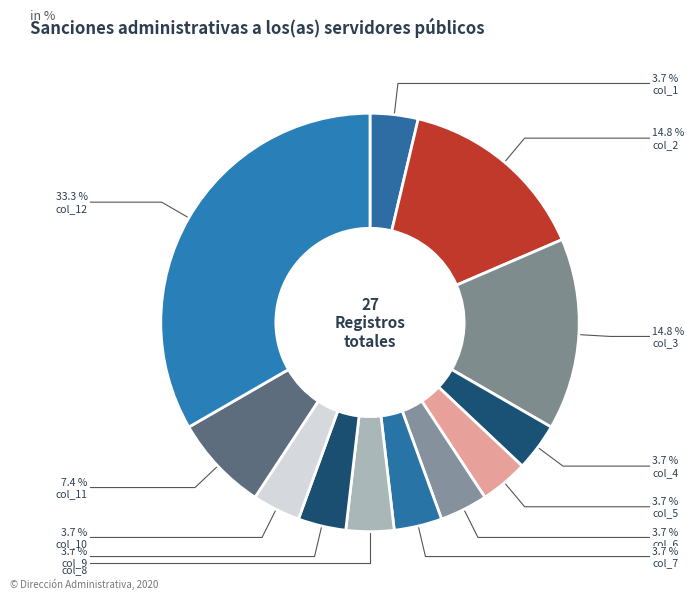

Which has a higher value, col_9 or col_1?

col_9